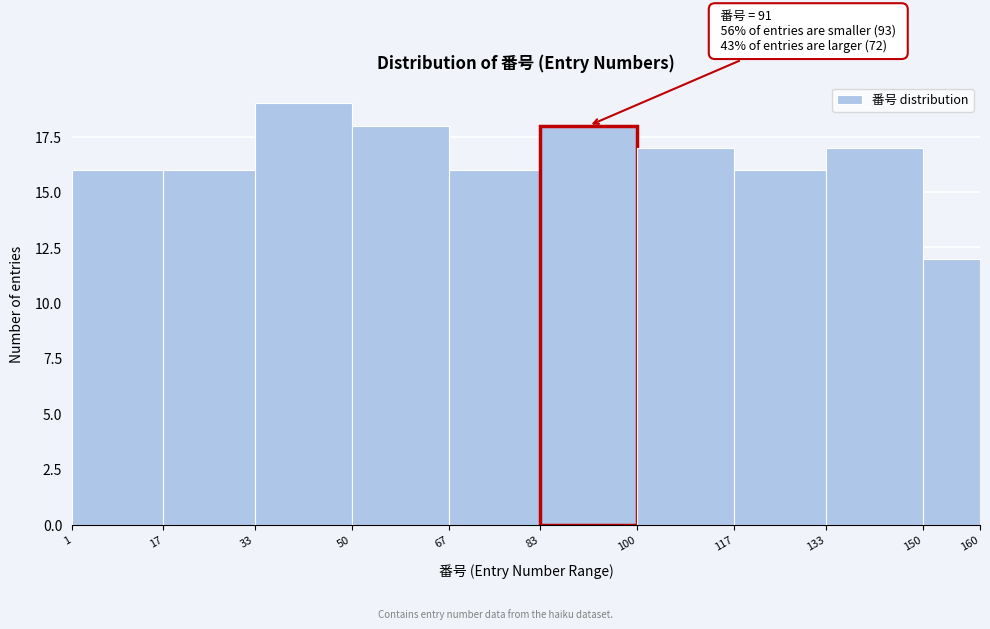

Over which range of the x-axis is the bar tallest?

33 to 50